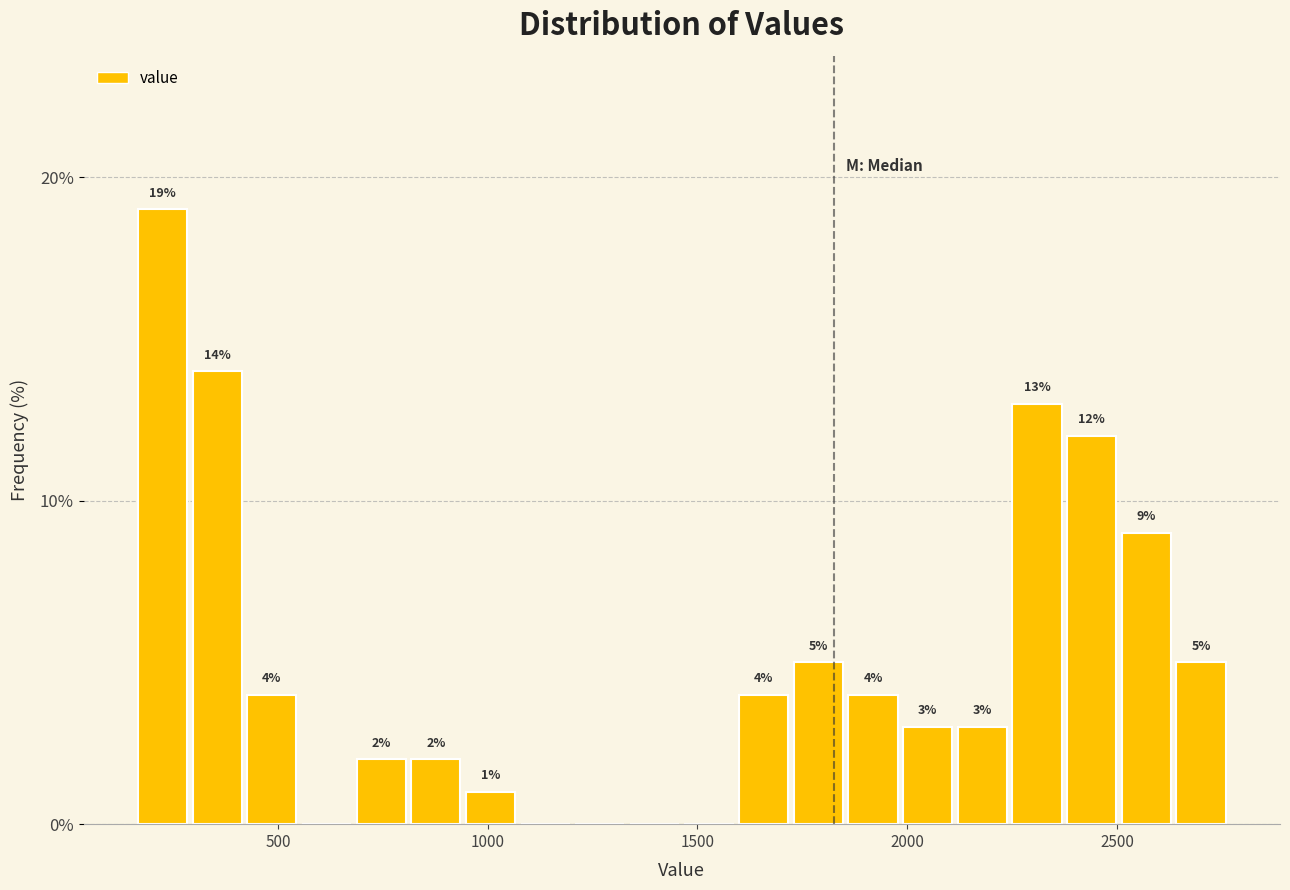

Read against the x-axis, roughly where is the centre of the tallest bar?

250